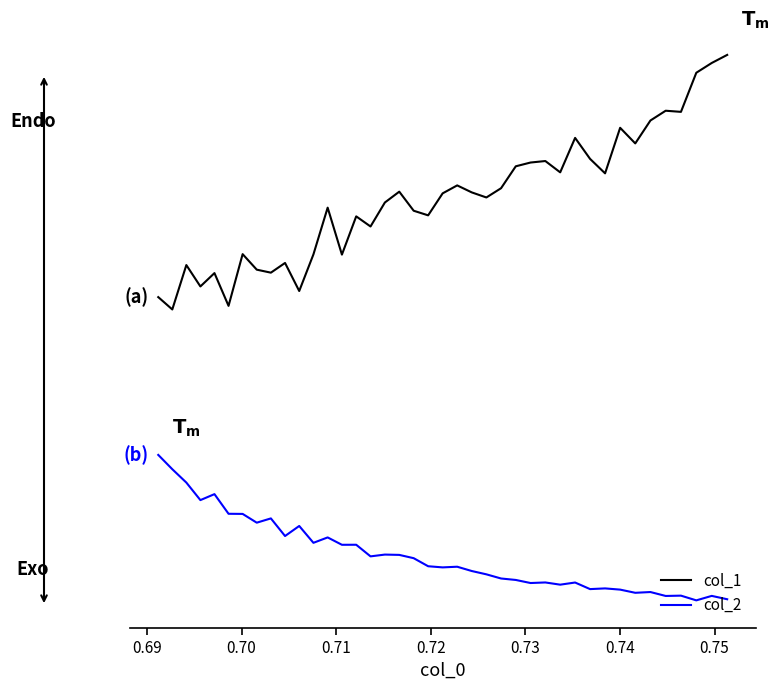

Rank the series by their average value, from highest to lowest.

col_1, col_2